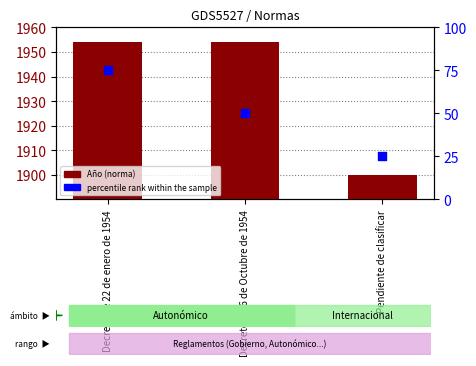

Which series contains the lowest Y value?

percentile rank within the sample